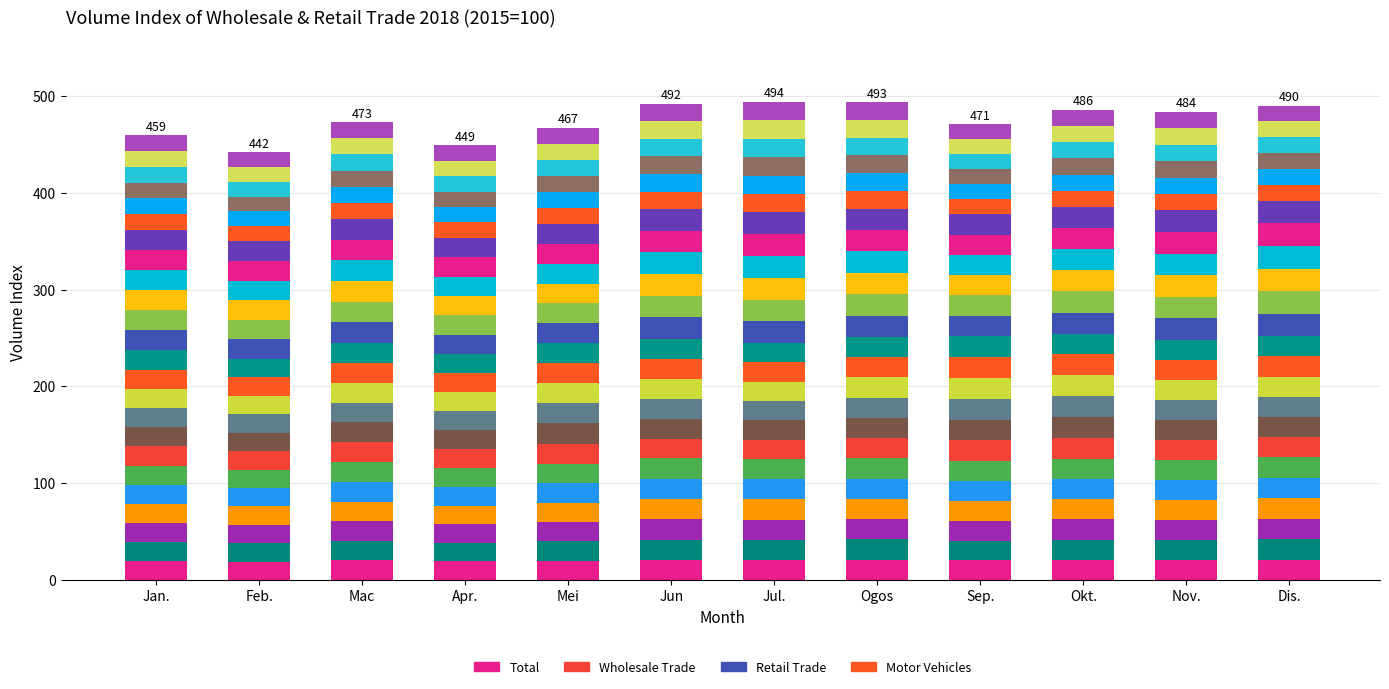

What is the value of the Retail Trade bar at the 8th from the left?

22.1